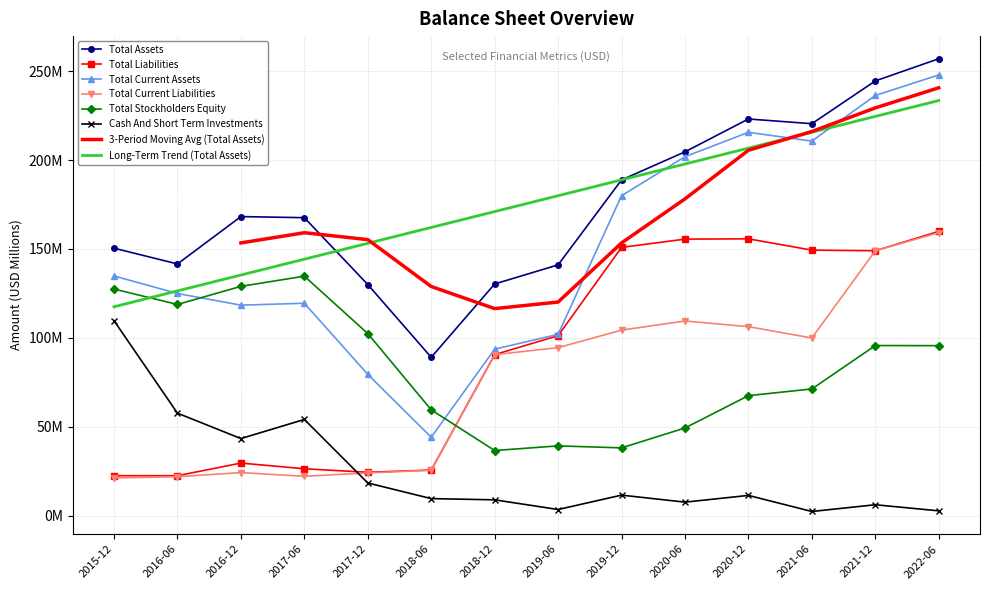

Is it true that Total Current Liabilities equals 24.0 at 2017-12?

True